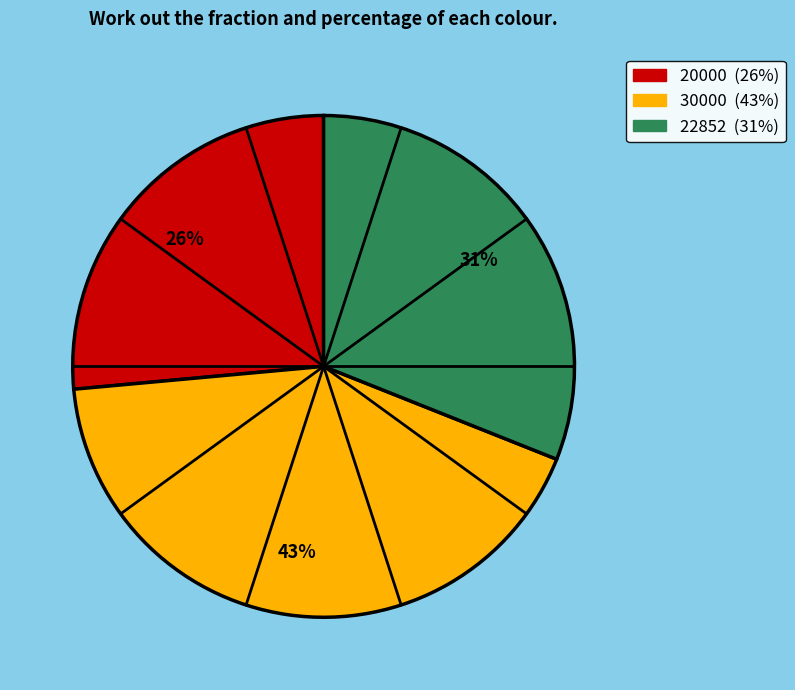

What percentage is the 20000 slice, to the nearest percent?

26%